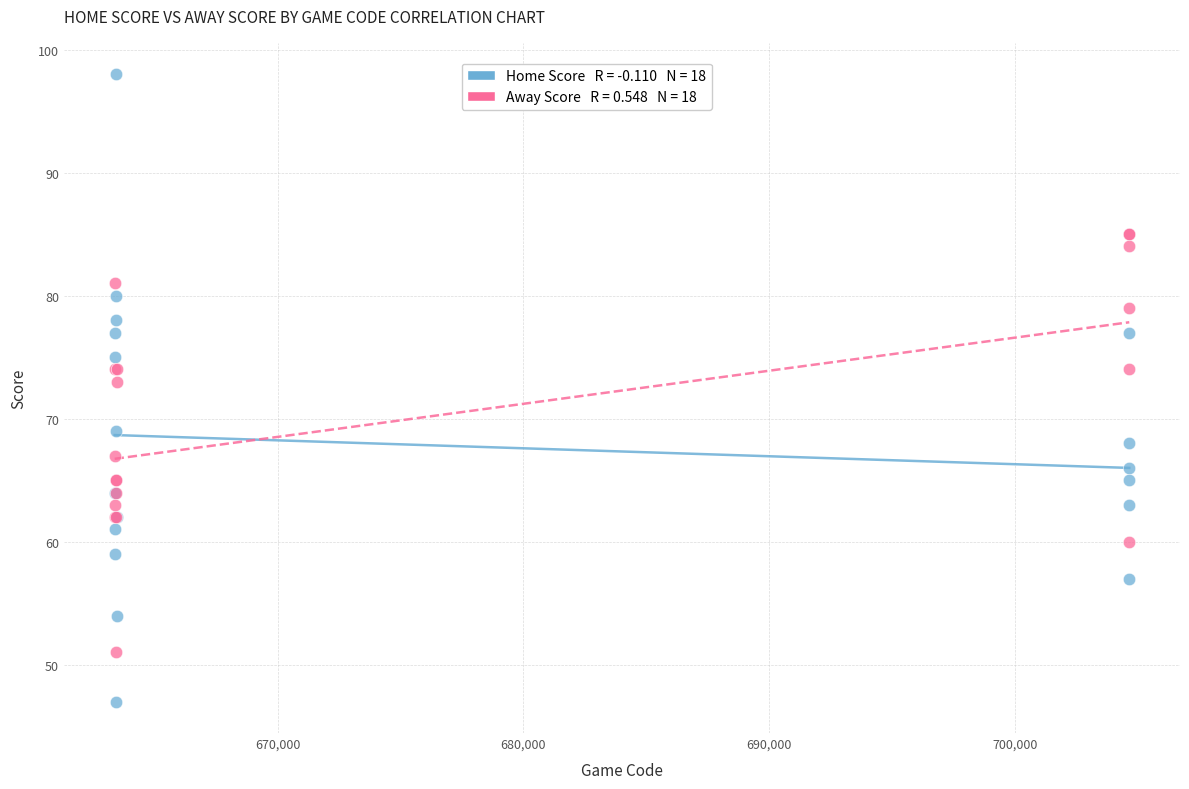

Across all series, what Y value is closest to 72?

73